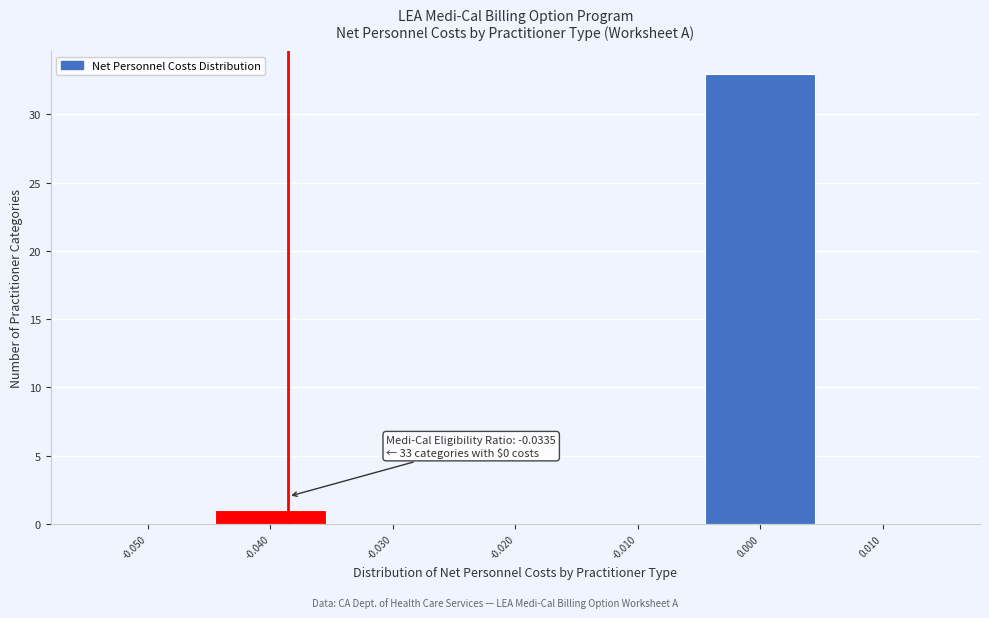

Reading left to right, extract all data points from this chart.

-0.050=0	-0.040=1	-0.030=0	-0.020=0	-0.010=0	0.000=33	0.010=0